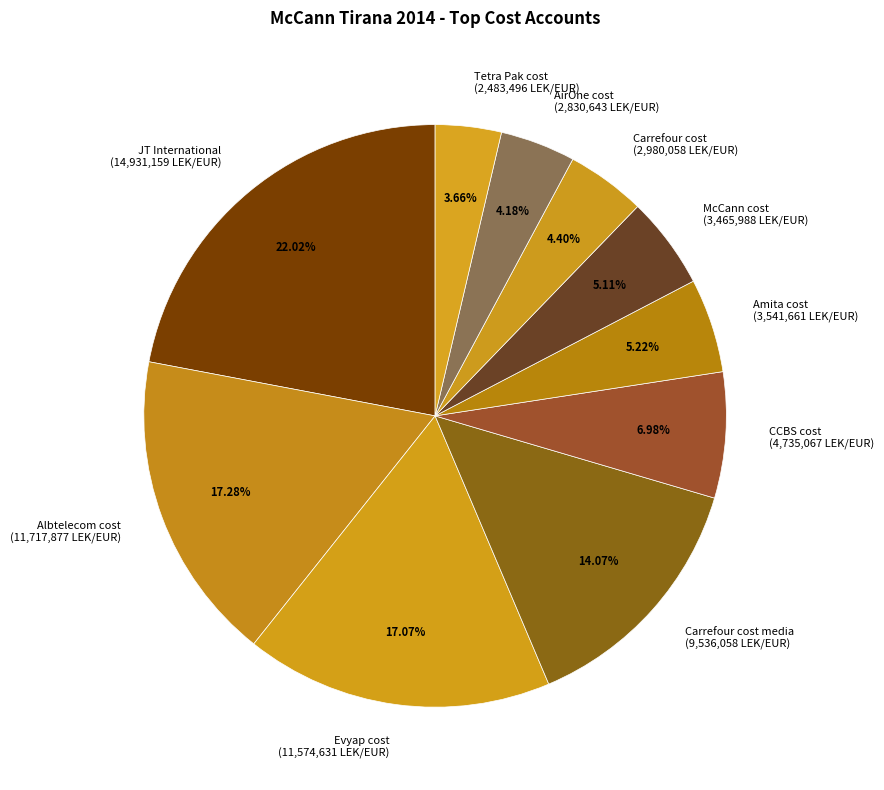

How many segments does this pie chart have?

10